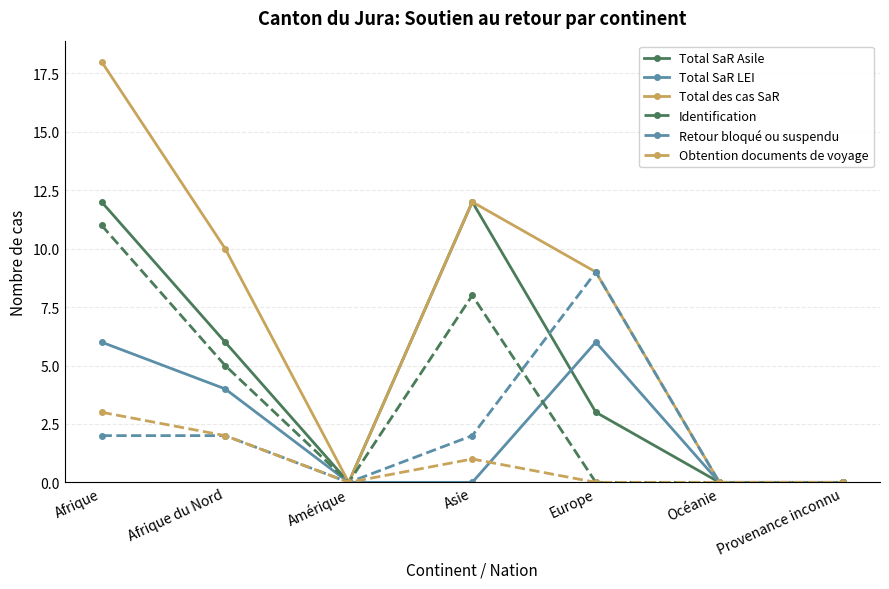

Where is the first local minimum for Total des cas SaR?

Amérique